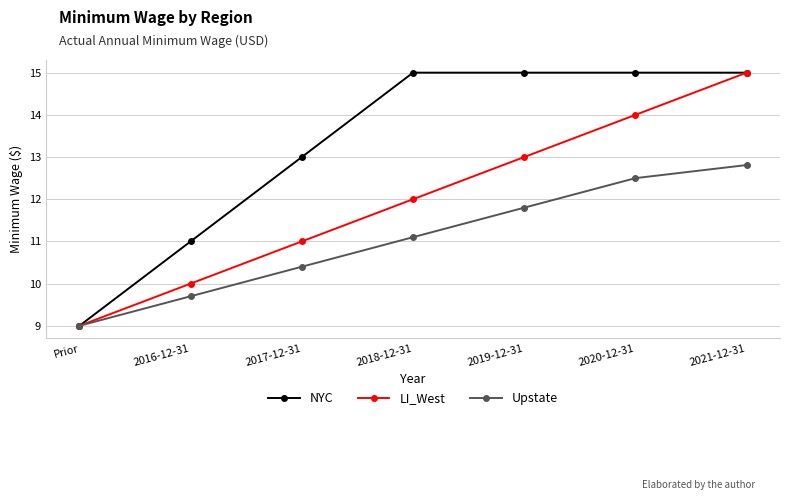

Between 2016-12-31 and 2017-12-31, which series saw the biggest shift?

NYC